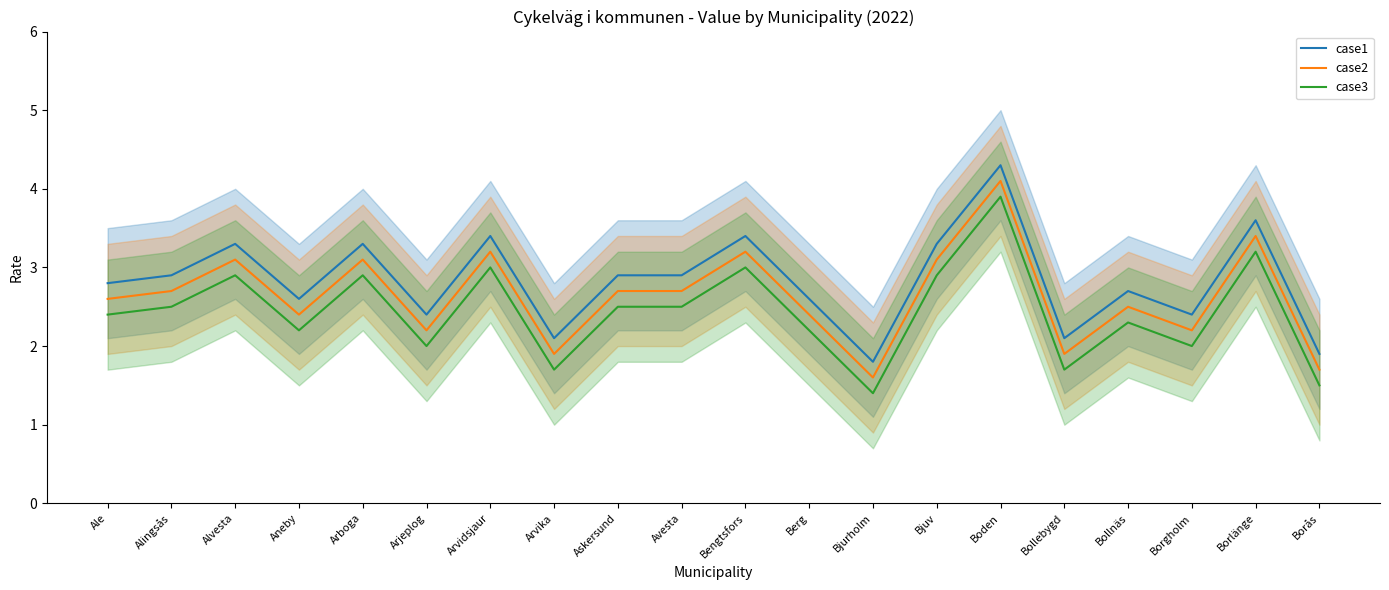

What is the value of the case2 point at the 2nd from the left?

2.7